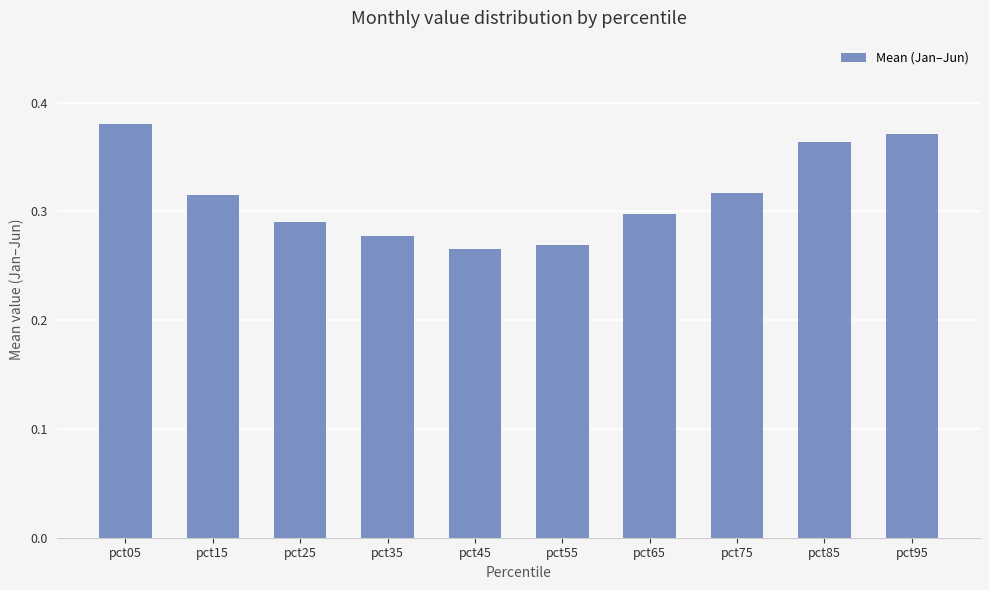

Count the values in the range 0 to 1.

10